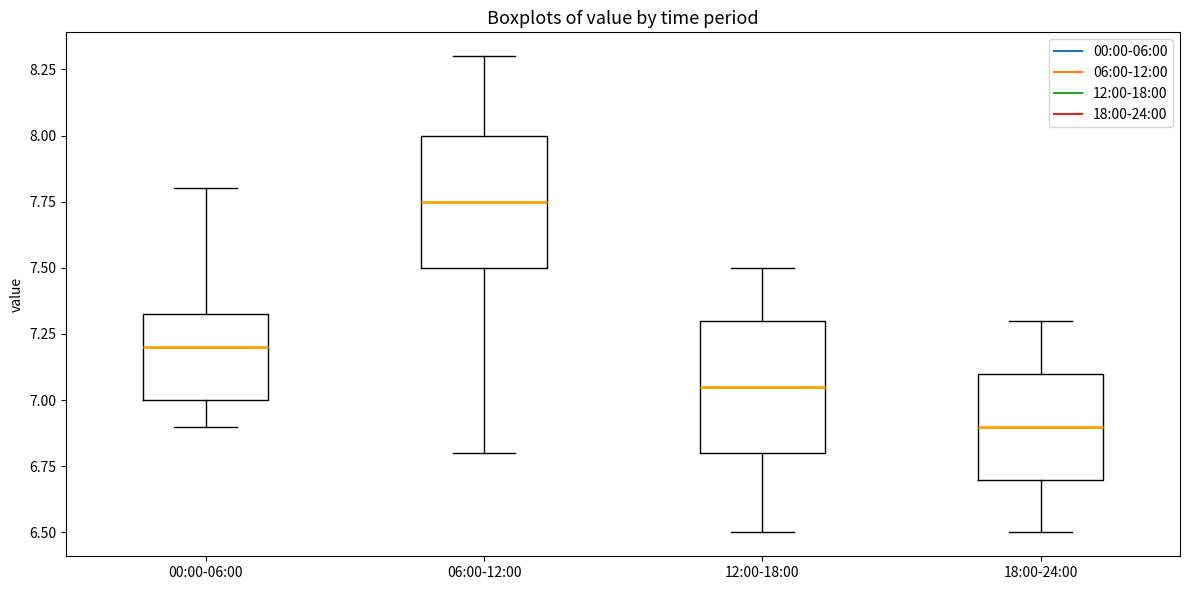

Reading left to right, read every box against the y-axis: the position of its median line, the range the box covers, and the ends of its whiskers. The values are not printed on the chart, so give them approximately, as read against the axis.

00:00-06:00: median 7.20, box 7.00 to 7.35, whiskers 6.90 to 7.80
06:00-12:00: median 7.75, box 7.50 to 8.00, whiskers 6.80 to 8.30
12:00-18:00: median 7.05, box 6.80 to 7.30, whiskers 6.50 to 7.50
18:00-24:00: median 6.90, box 6.70 to 7.10, whiskers 6.50 to 7.30